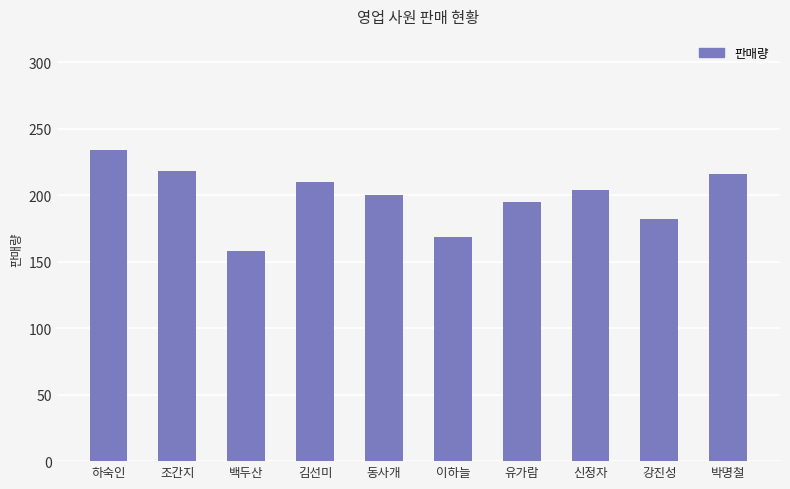

What is the value of the 7th bar from the left?

195